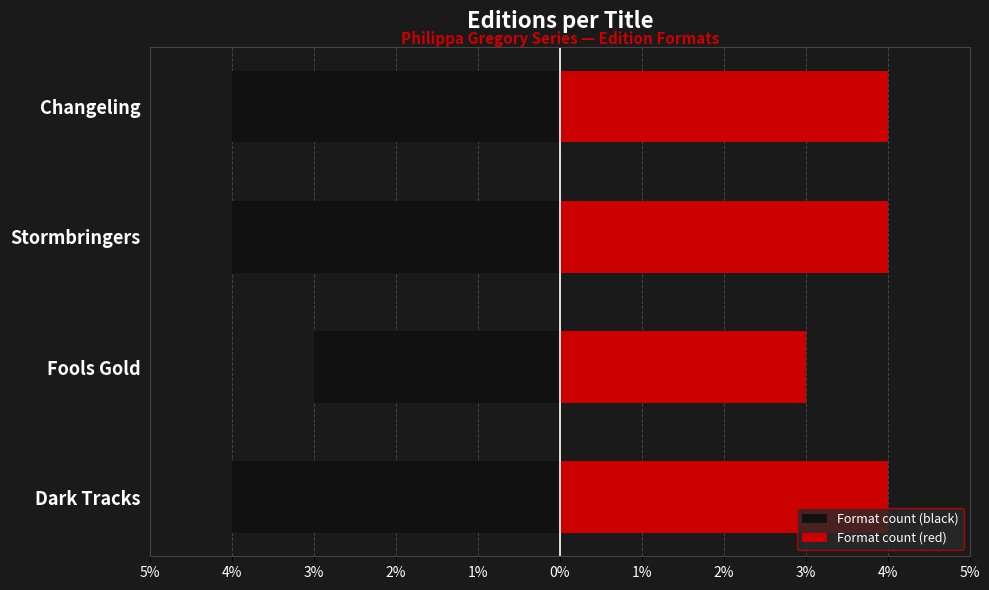

Is it true that Format count (black) equals -3 at Fools Gold?

True